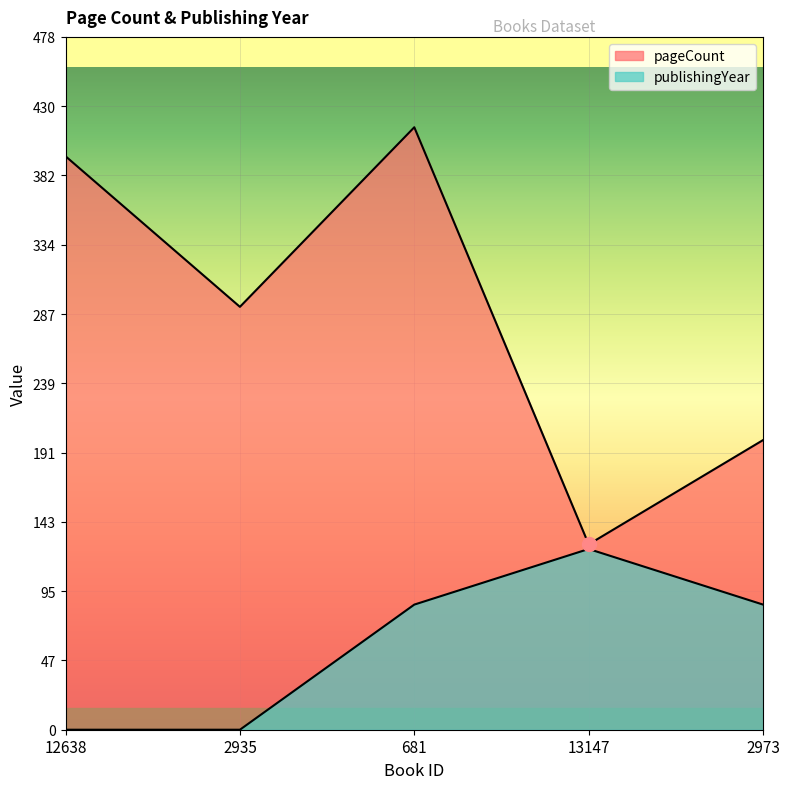

How many data points in publishingYear are above 86?

3